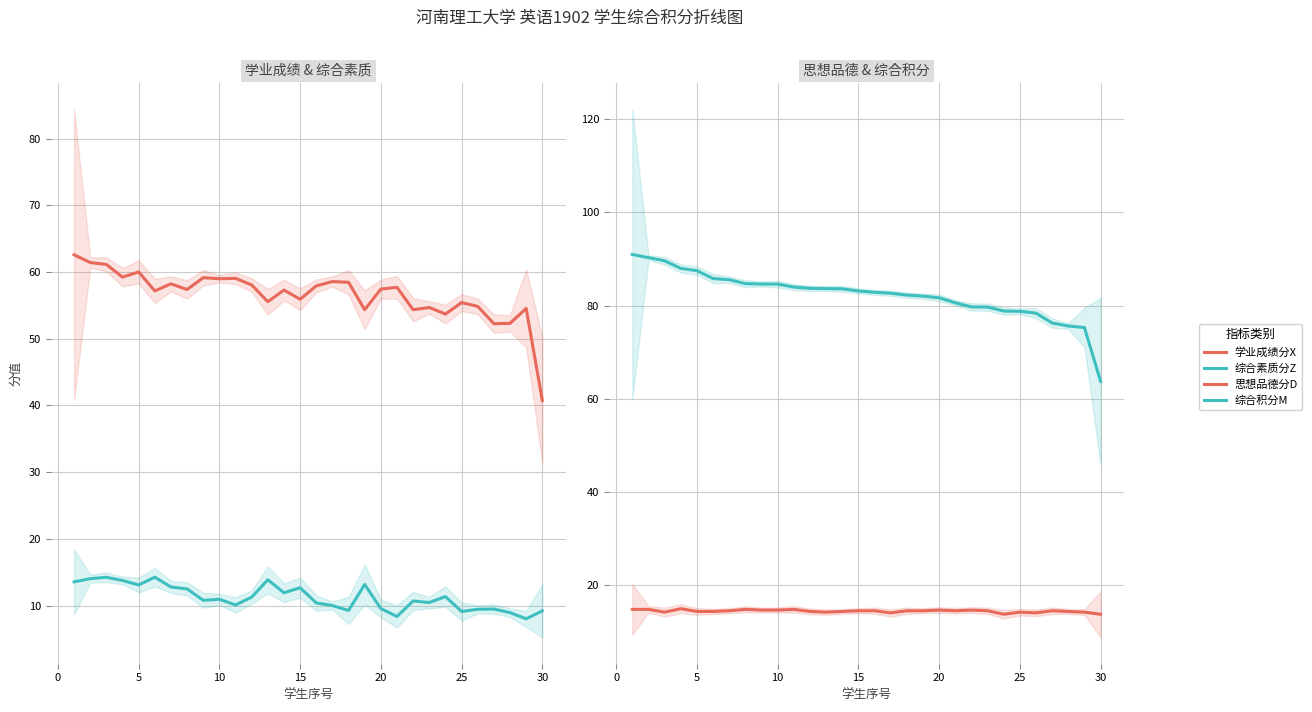

Reading left to right, transcribe all the data shown in this chart.

学业成绩分X: 62.6	61.4	61.1	59.2	60.0	57.2	58.2	57.4	59.1	59.0	59.0	58.1	55.5	57.3	55.9	57.9	58.6	58.5	54.3	57.4	57.7	54.3	54.7	53.7	55.4	54.8	52.2	52.3	54.5	40.8
综合素质分Z: 13.6	14.0	14.2	13.8	13.1	14.3	12.8	12.5	10.8	10.9	10.1	11.3	13.9	11.9	12.7	10.4	10.0	9.3	13.2	9.5	8.4	10.7	10.5	11.3	9.1	9.4	9.5	8.9	8.0	9.2
思想品德分D: 14.8	14.8	14.2	15.0	14.4	14.4	14.6	14.8	14.7	14.7	14.8	14.4	14.2	14.4	14.6	14.6	14.1	14.6	14.6	14.7	14.6	14.7	14.6	13.8	14.2	14.1	14.6	14.4	14.2	13.8
综合积分M: 91.0	90.3	89.6	88.0	87.5	85.8	85.6	84.7	84.6	84.6	84.0	83.7	83.7	83.6	83.1	82.9	82.7	82.3	82.0	81.7	80.6	79.7	79.7	78.8	78.8	78.4	76.3	75.6	75.3	63.8